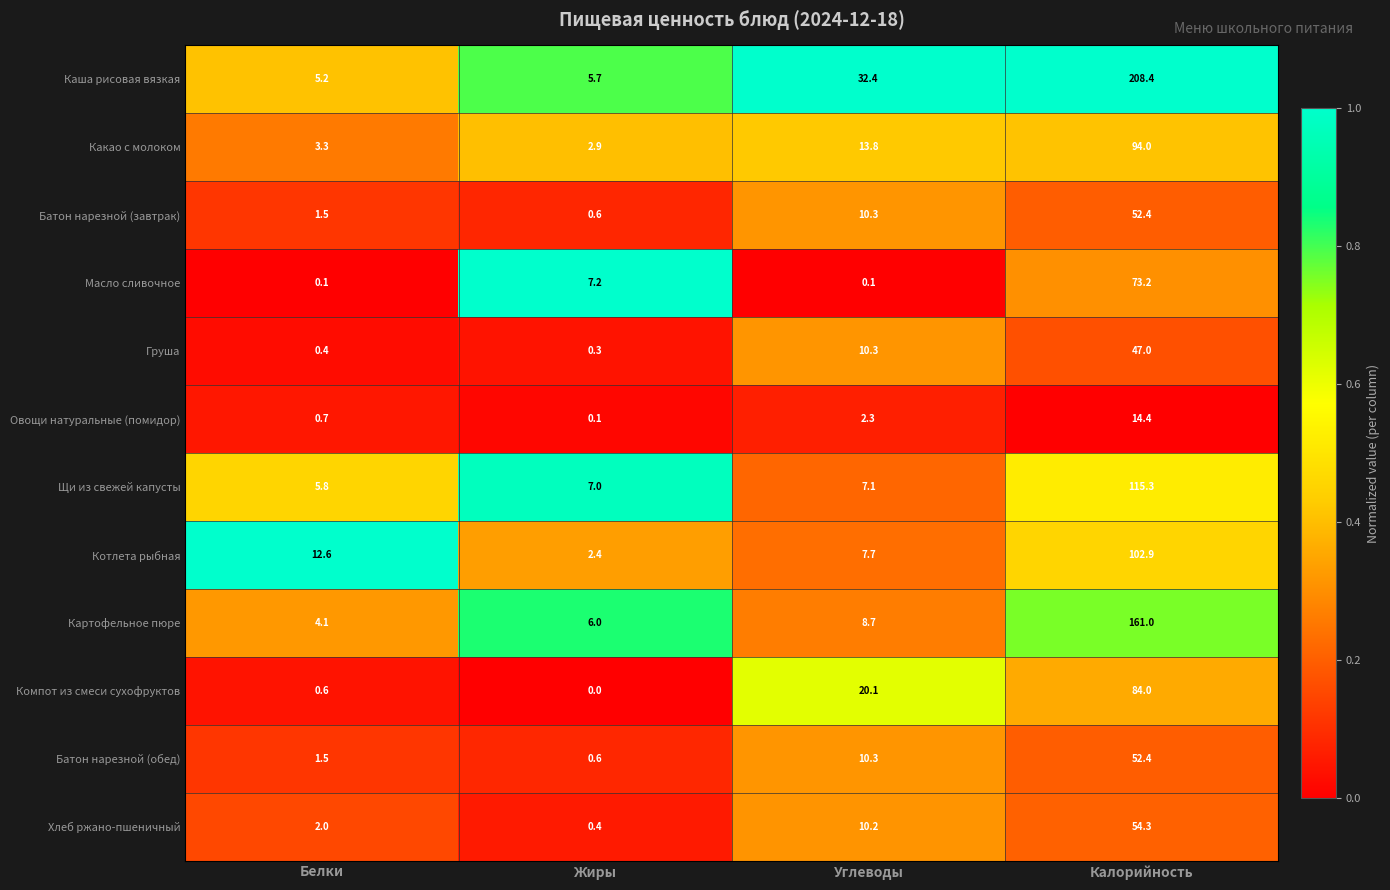

At how many categories does at least one series exceed 0?

4